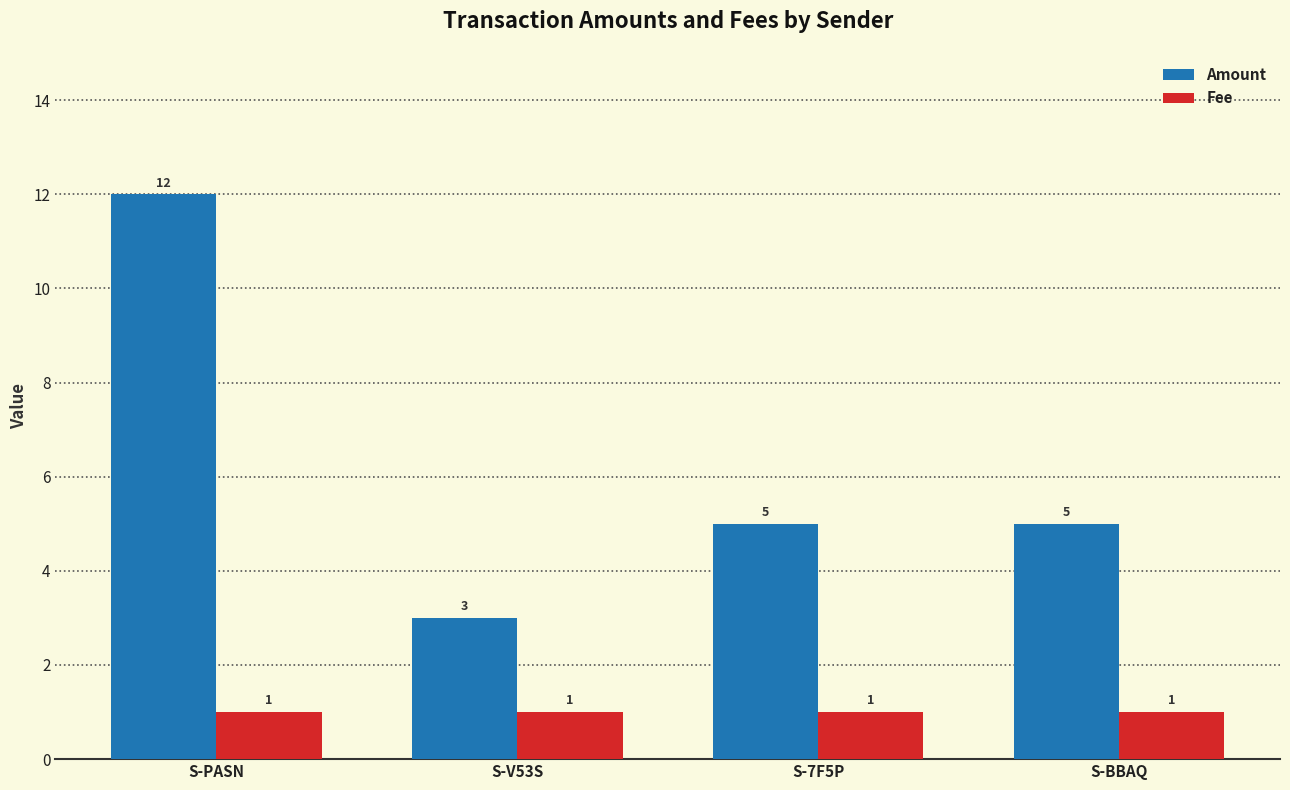

How many bars are there in each group?

2